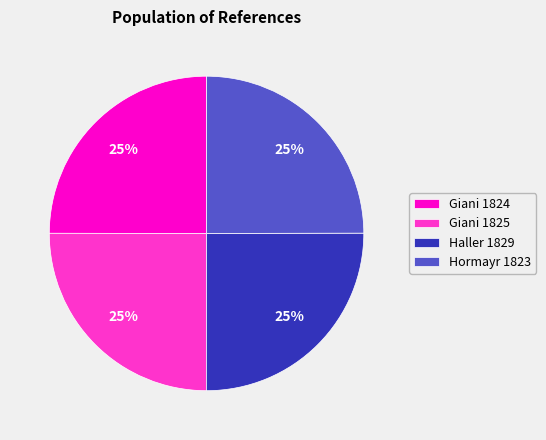

To the nearest percent, what is the average slice percentage?

25%